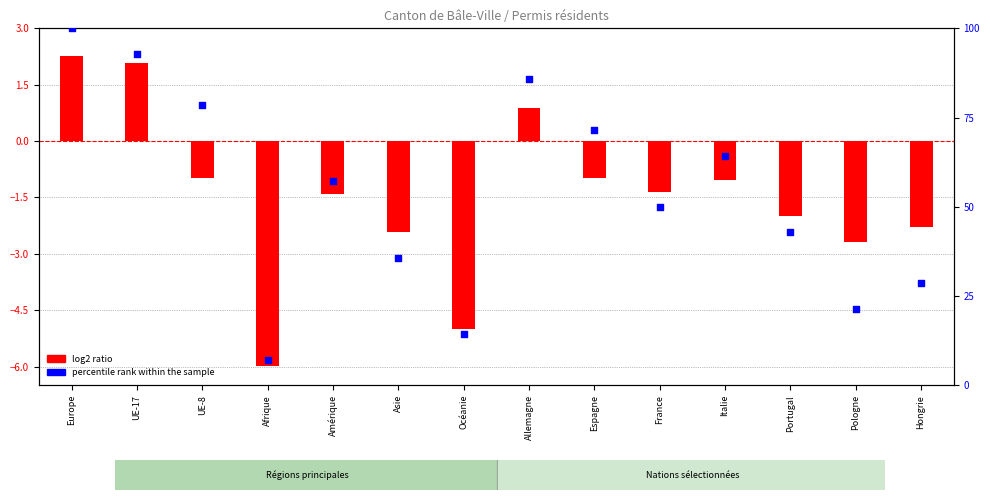

Which has a higher value, Afrique or Hongrie?

Hongrie